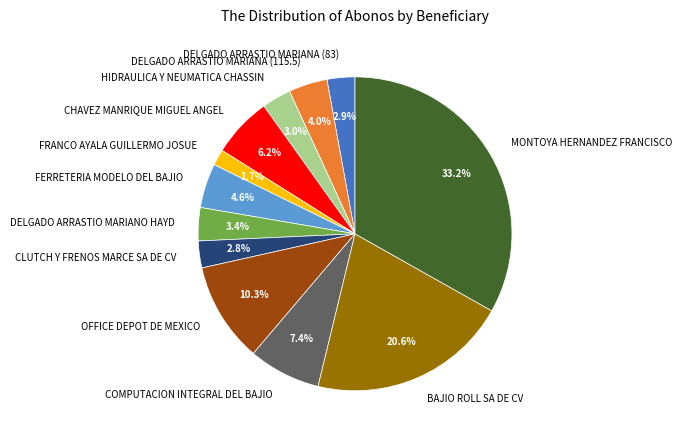

Approximately how many times larger is the value at CHAVEZ MANRIQUE MIGUEL ANGEL compared to BAJIO ROLL SA DE CV?

0.3